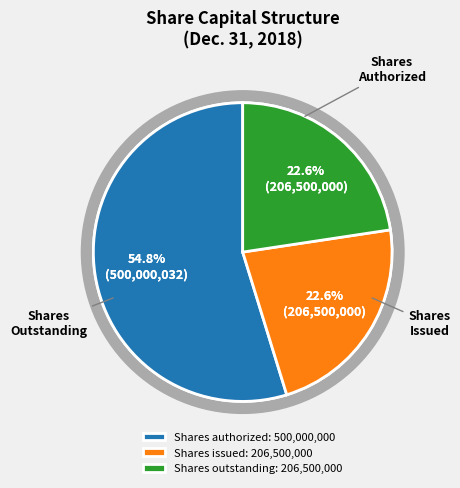

To the nearest percent, what portion does Share capital, shares outstanding represent?

23%